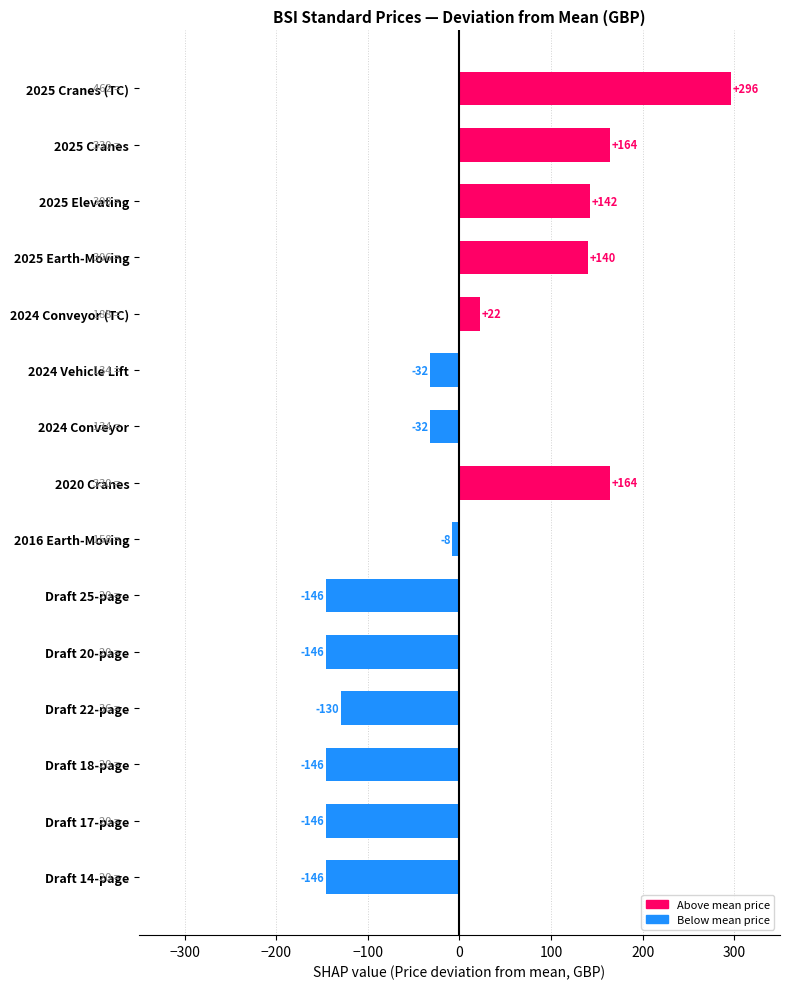

What is the label of the 10th bar from the bottom?

2024 Vehicle Lift